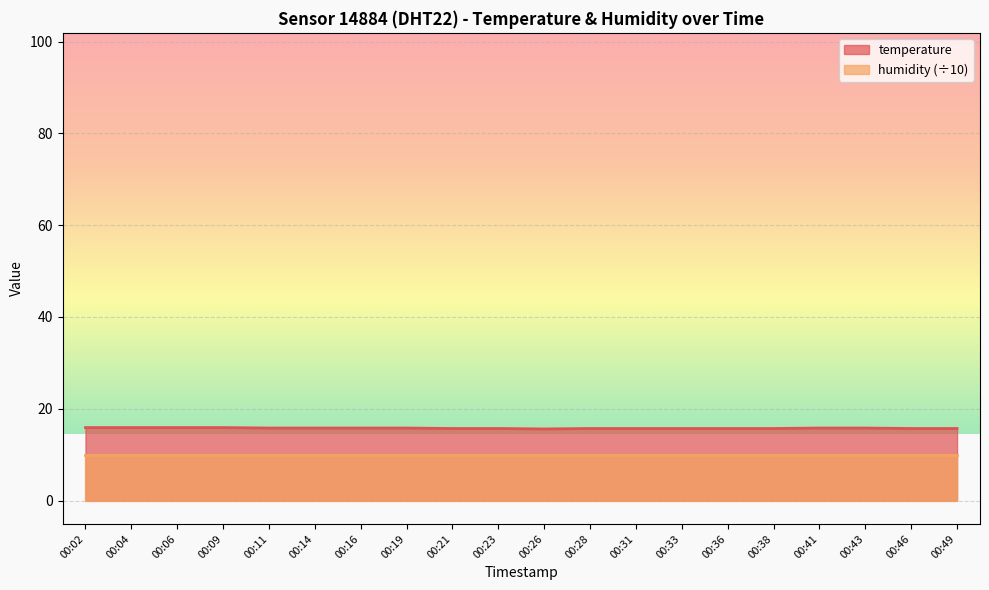

How many lines are shown in the chart?

2